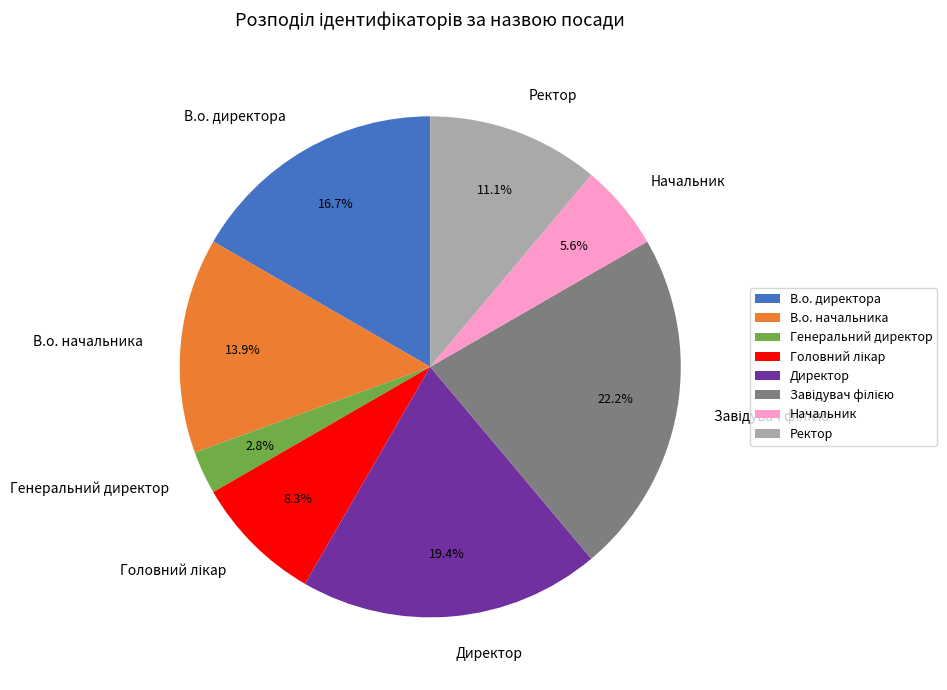

Which category has the smallest portion of the pie?

Генеральний директор